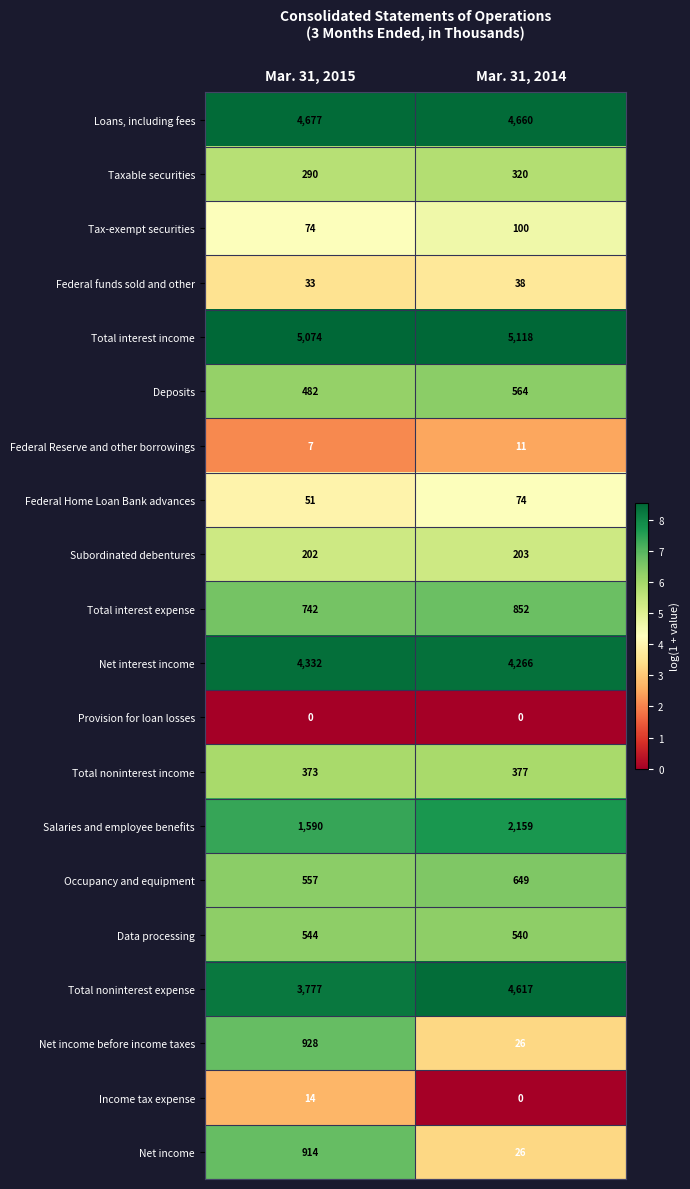

Is it true that Net interest income equals 4332 at Mar. 31, 2015?

True